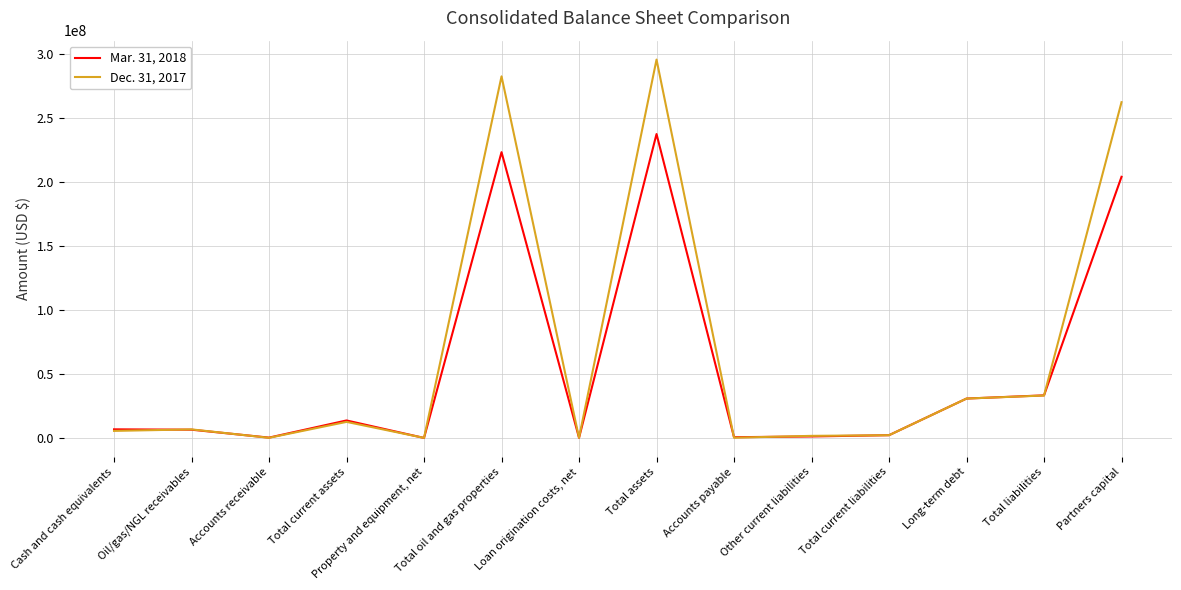

At how many categories does at least one series exceed 217320869?

3